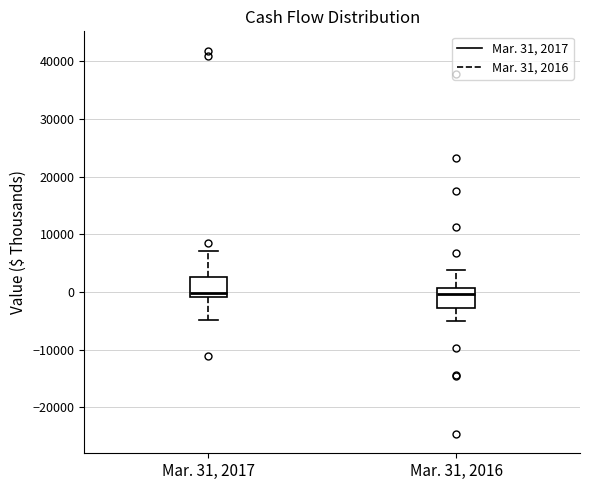

Reading left to right, read every box against the y-axis: the position of its median line, the range the box covers, and the ends of its whiskers. The values are not printed on the chart, so give them approximately, as read against the axis.

Mar. 31, 2017: median 0, box -1000 to 3000, whiskers -5000 to 7000
Mar. 31, 2016: median 0, box -3000 to 1000, whiskers -5000 to 4000